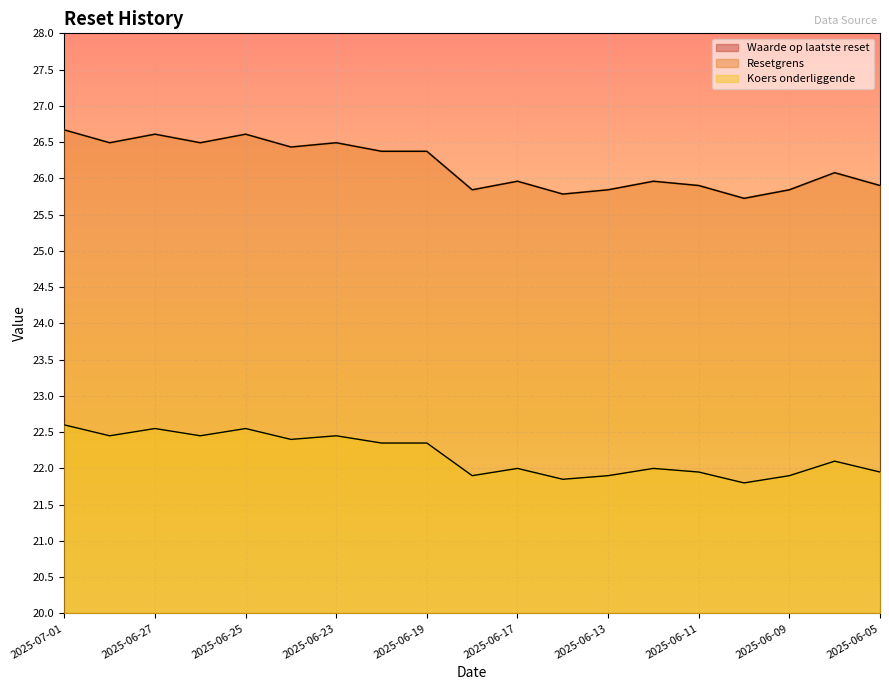

How many interior local valleys does the Waarde op laatste reset series have?

6